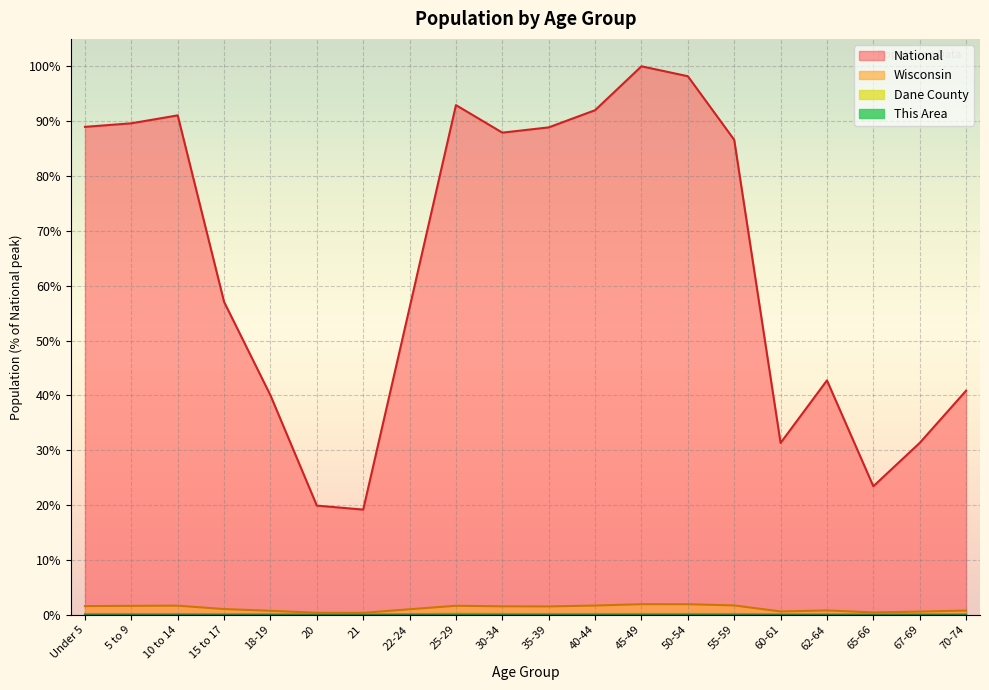

True or false: Dane County has more than 0 points higher than both neighbors.

True